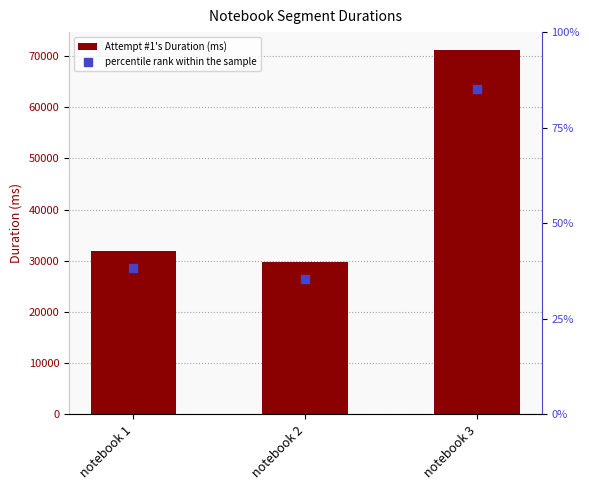

At which category is the sum across all series the highest?

notebook 3